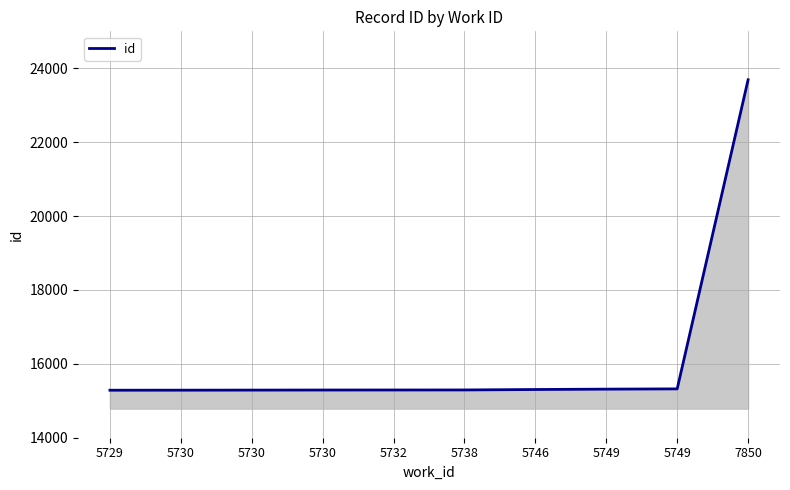

Reading left to right, what are all the values shown in this chart?

15286	15287	15289	15291	15292	15293	15305	15315	15322	23689